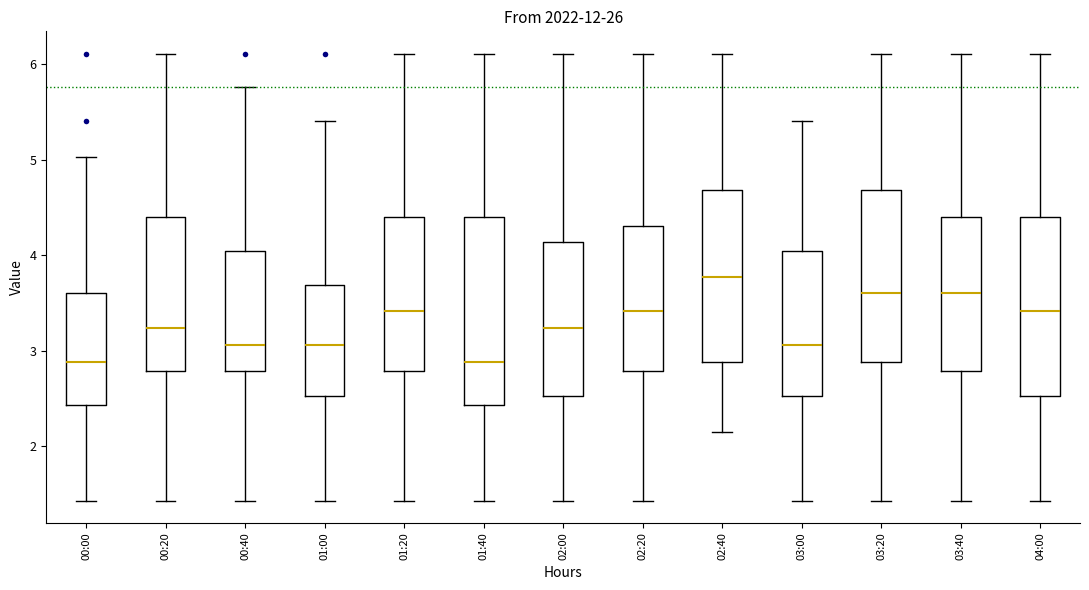

Where does the lower whisker of the box for 02:40 end on the y-axis? The values are not printed on the chart, so give them approximately, as read against the axis.

2.2